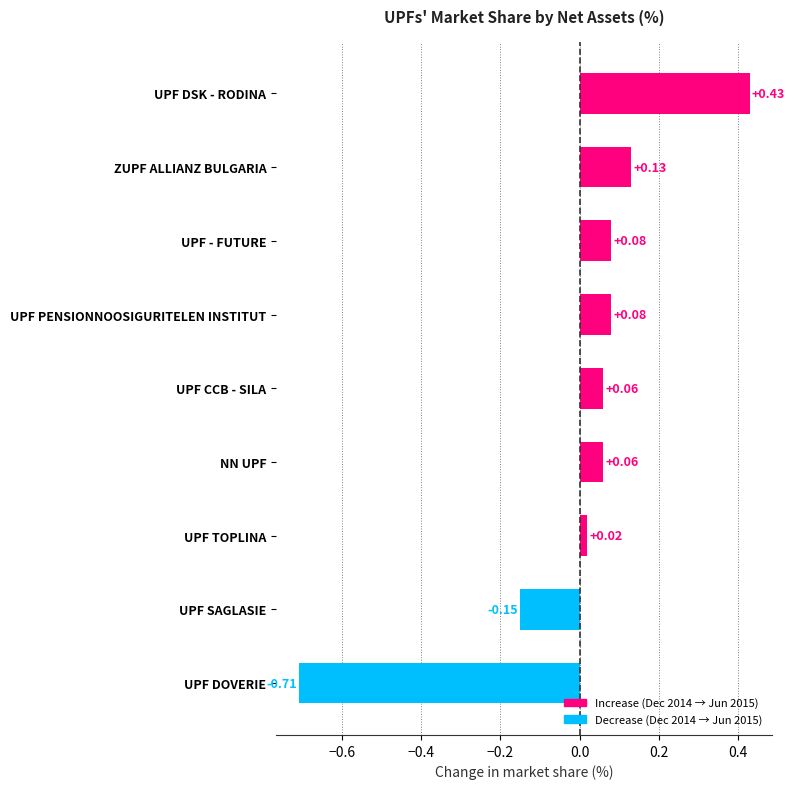

How many values are above zero?

7